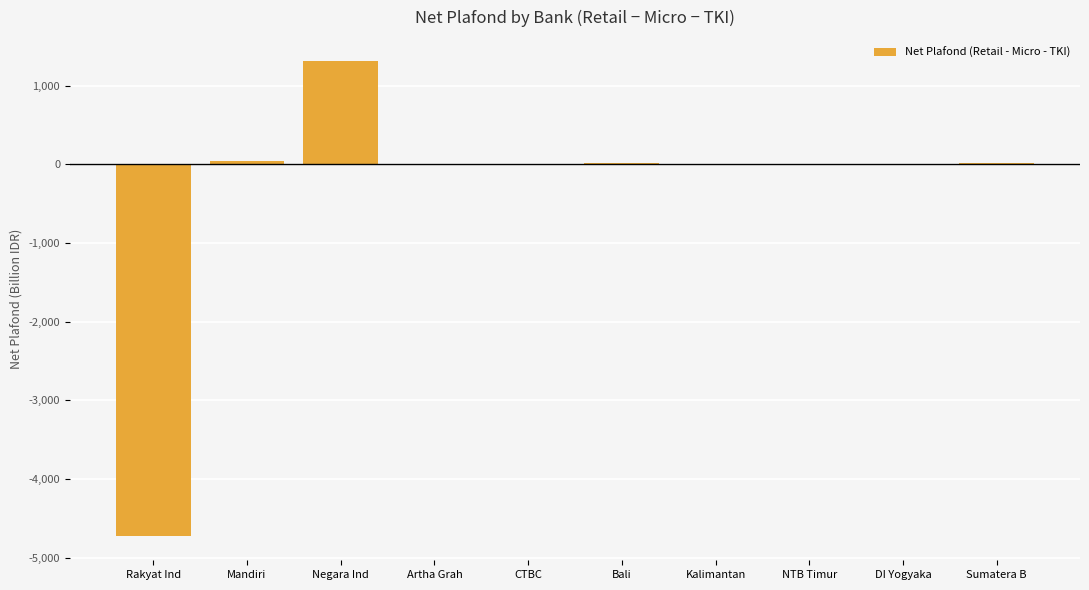

What is the sum of all values?

-3343.3